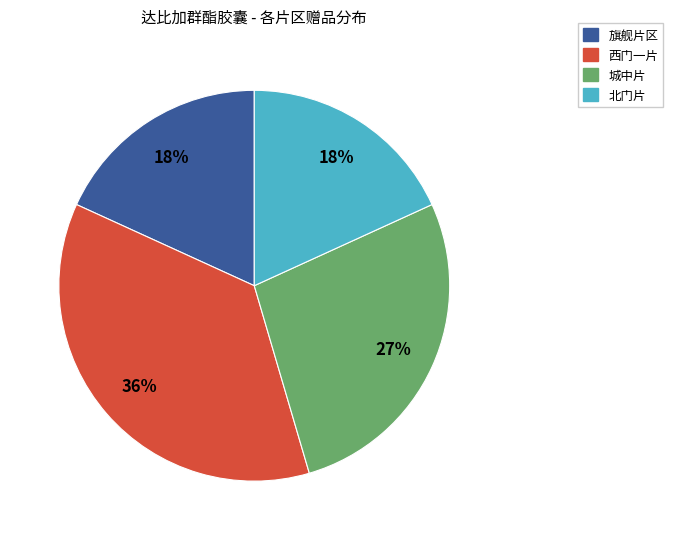

Does any single category account for the majority?

No